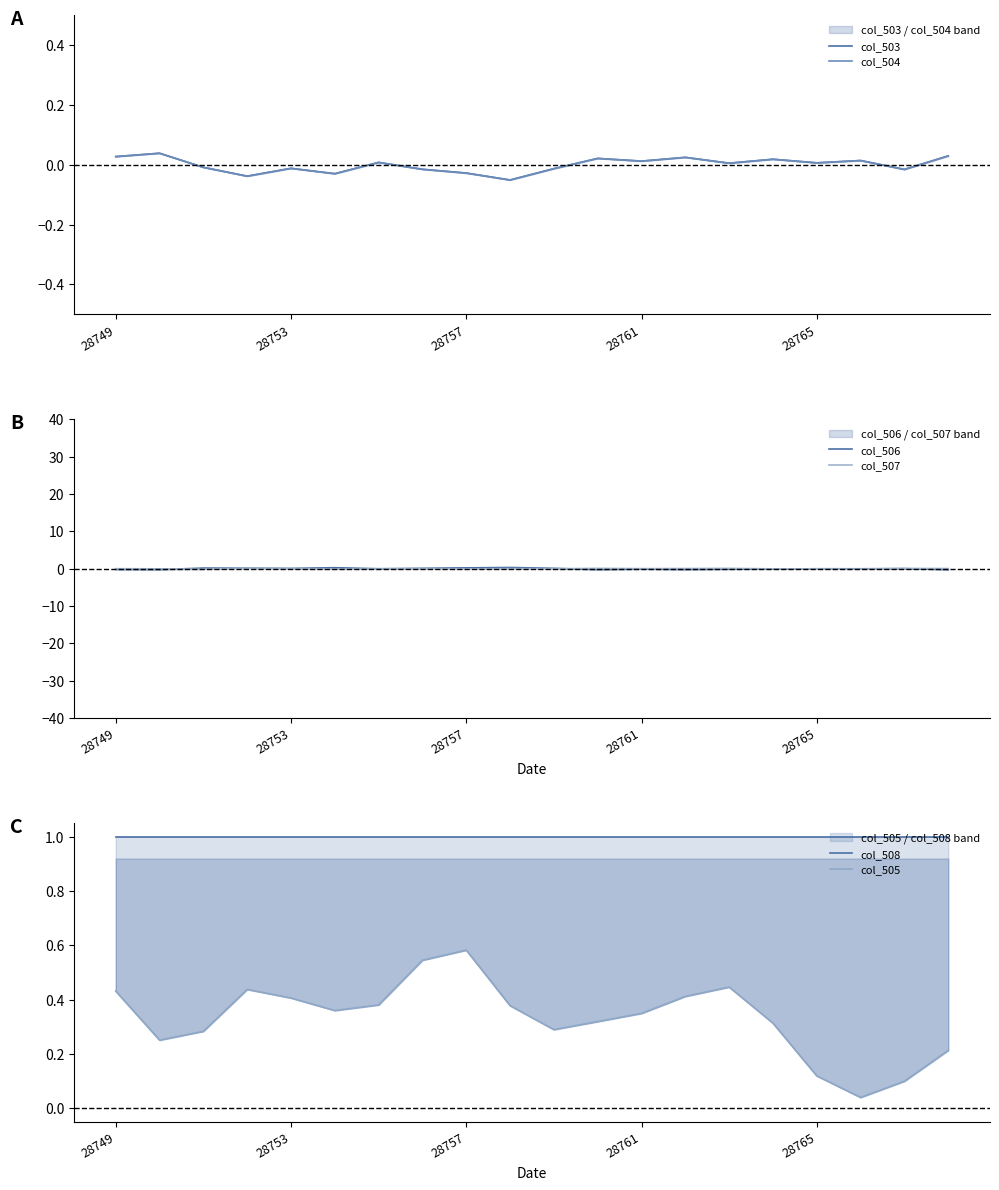

How many positive values does the col_503 series have?

11